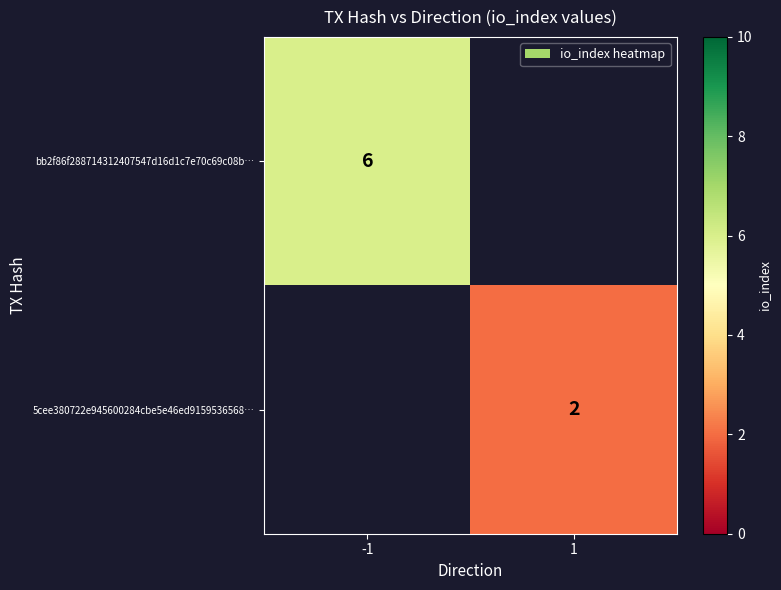

Is the value of 5cee380722e945600284cbe5e46ed9159536568… at 1 greater than the value of bb2f86f288714312407547d16d1c7e70c69c08b… at -1?

No